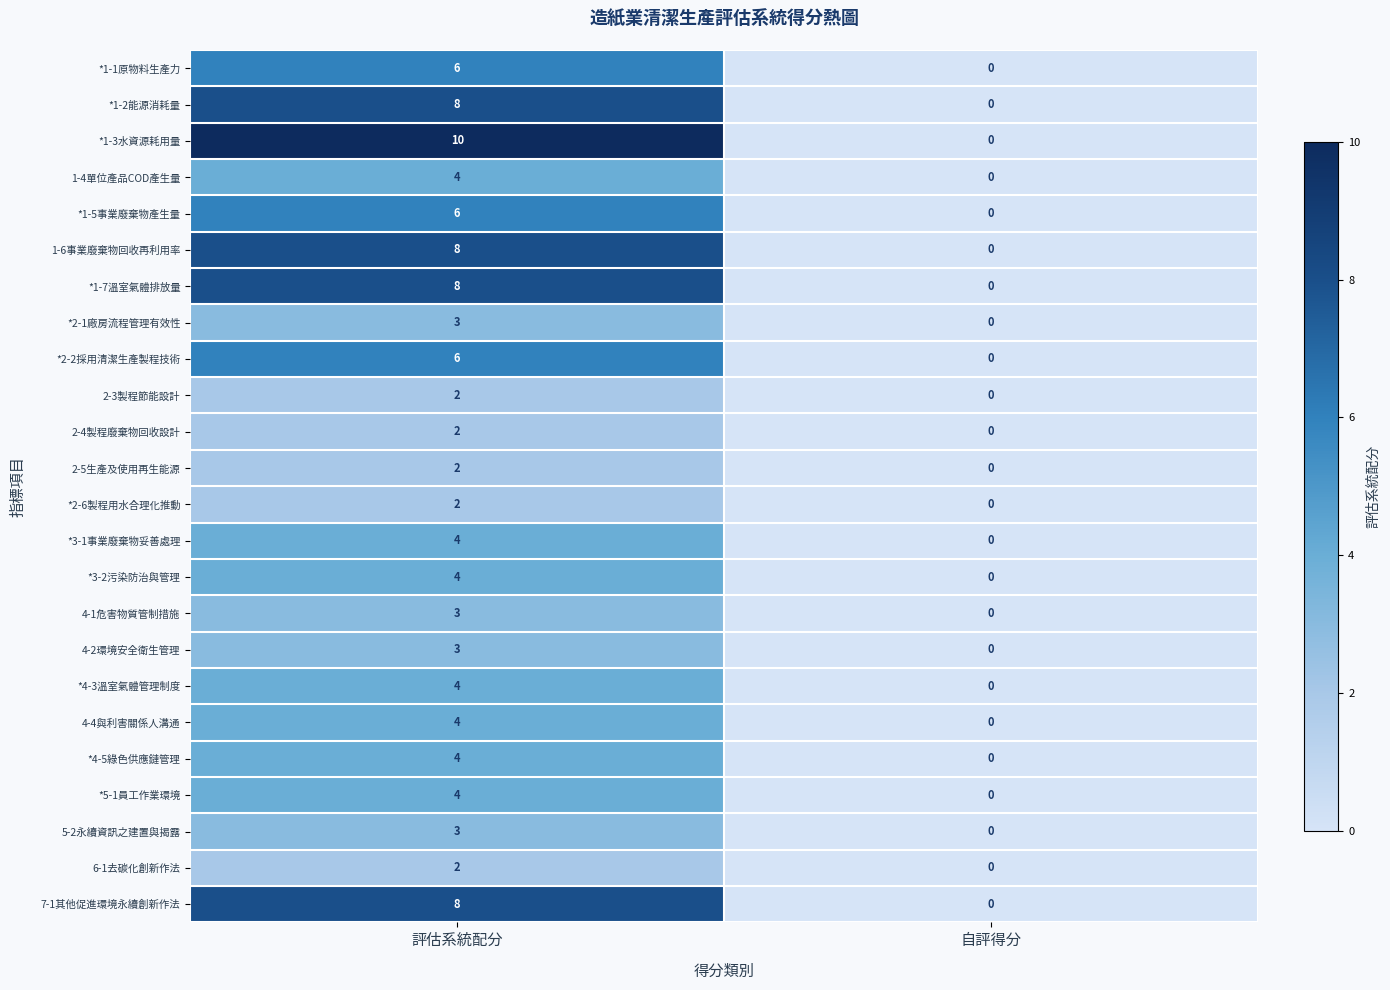

What is the difference between the maximum and minimum values in the 4-4與利害關係人溝通 series?

4